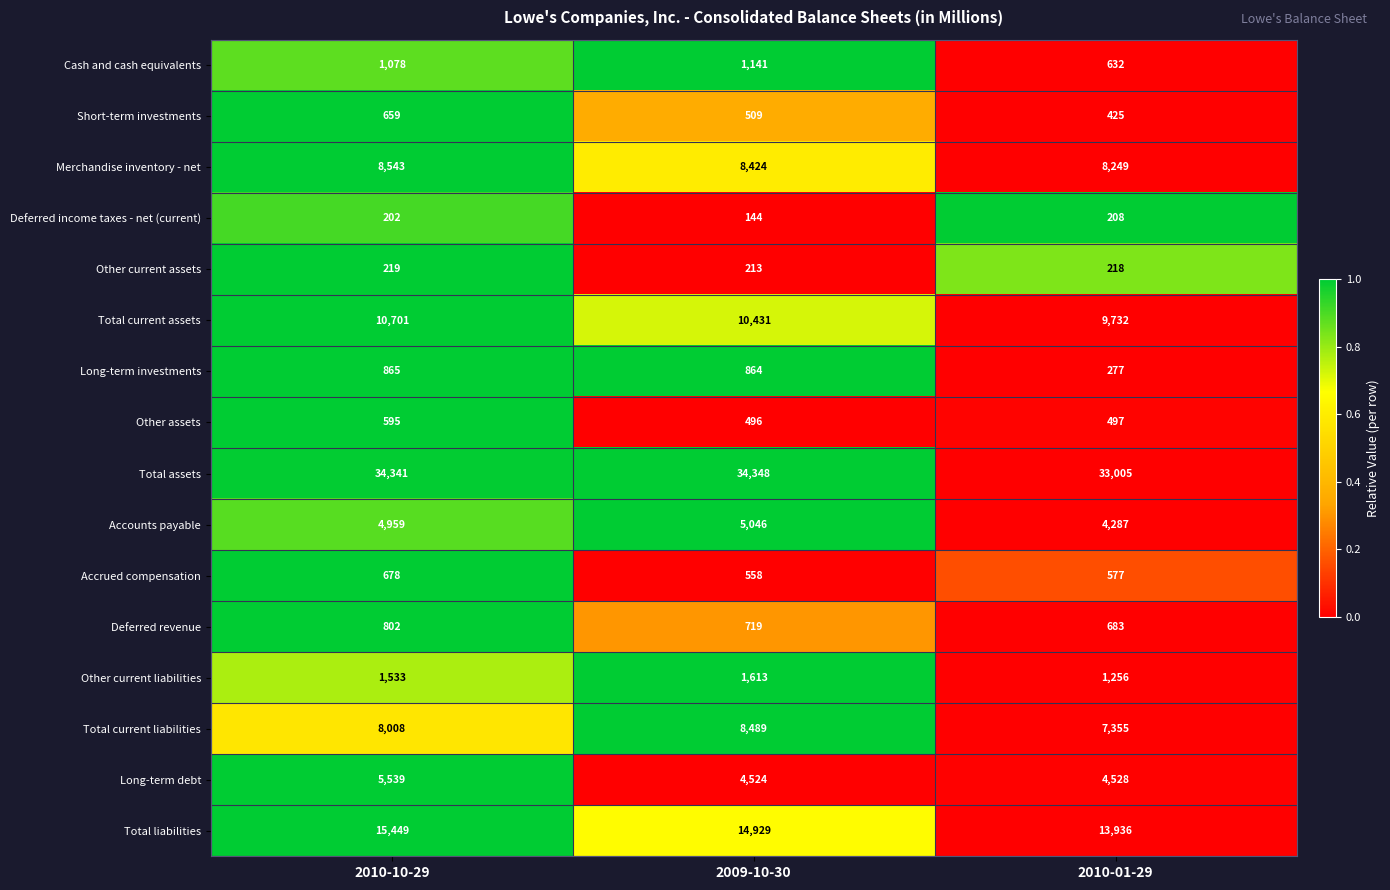

What is the difference between the maximum and minimum values in the Total current liabilities series?

1134